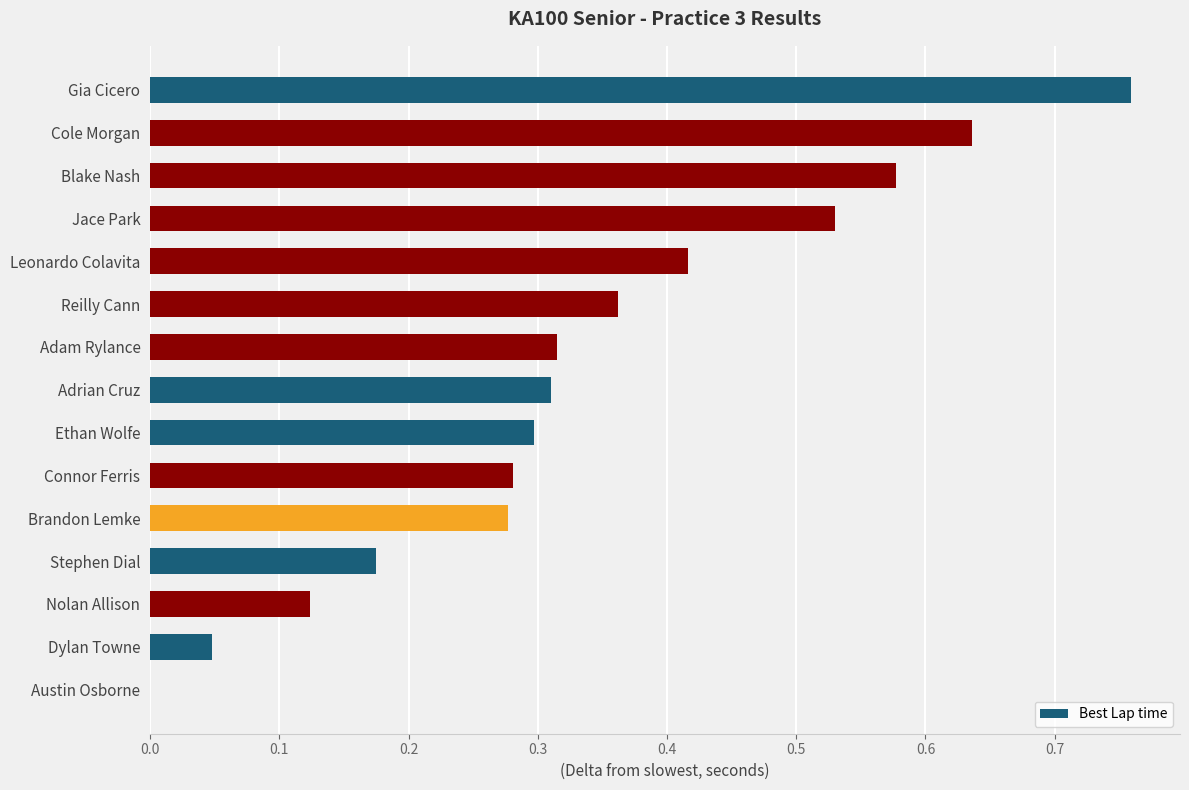

Are the bars horizontal?

Yes